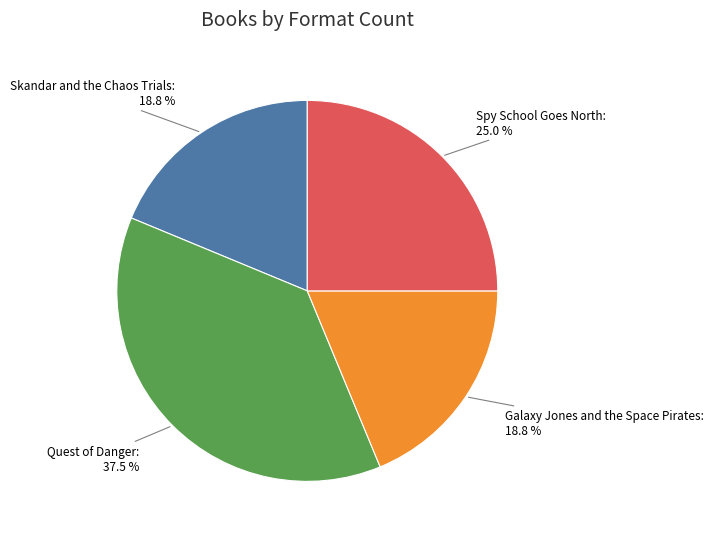

Is there a majority slice in this chart?

No